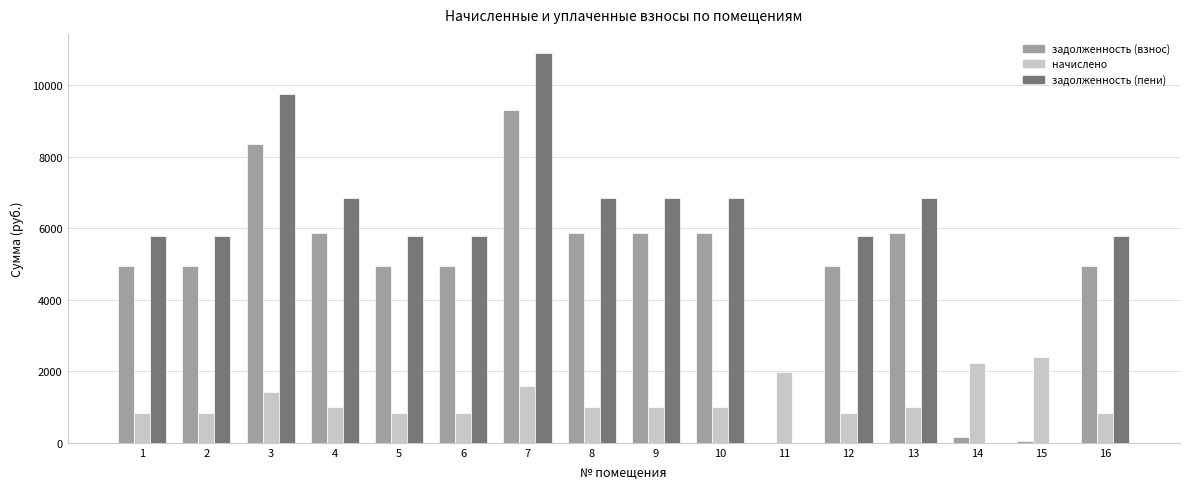

Which series changed the most between 6 and 10?

задолженность (пени)